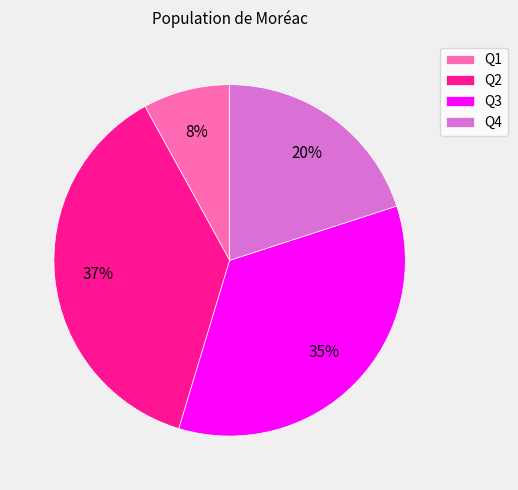

Which slice is the largest?

Q2